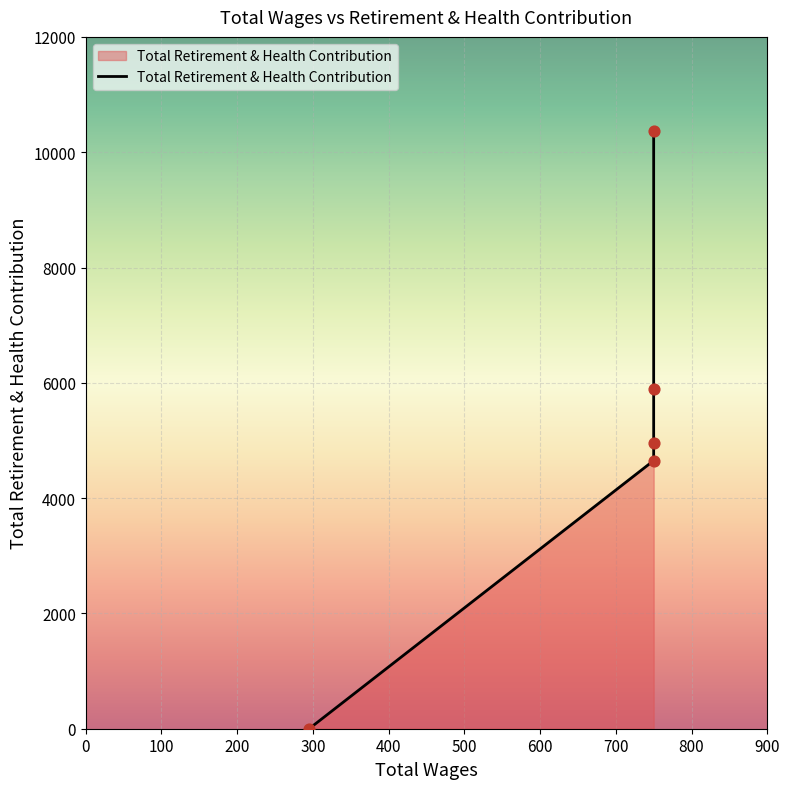

What is the change in value from 750.0 to 295.0?

+10360